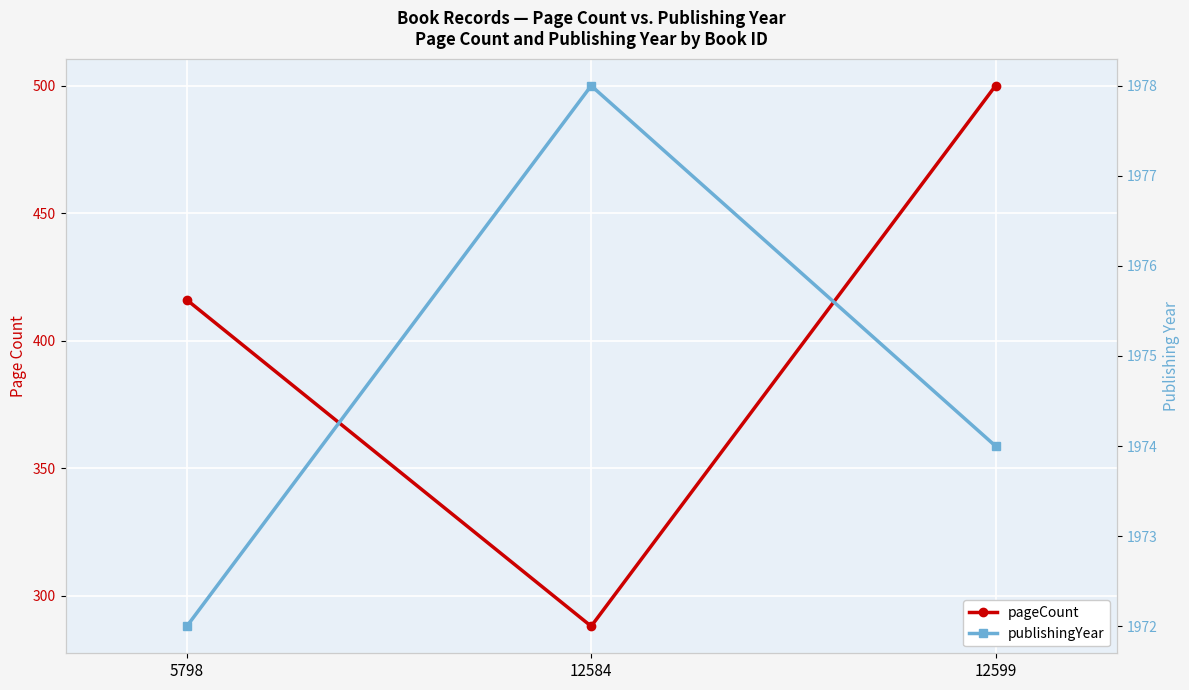

What are all the series names shown in the legend?

pageCount, publishingYear